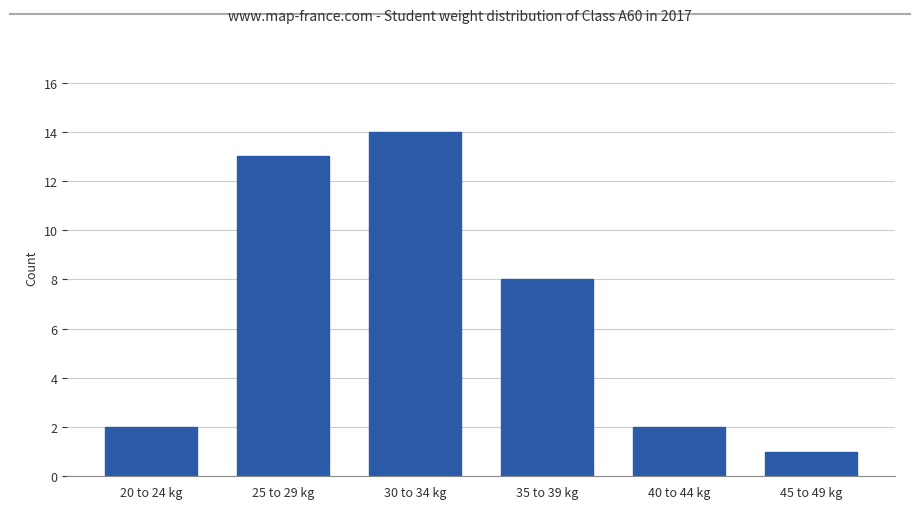

At which category does the chart reach its peak across all series?

30 to 34 kg